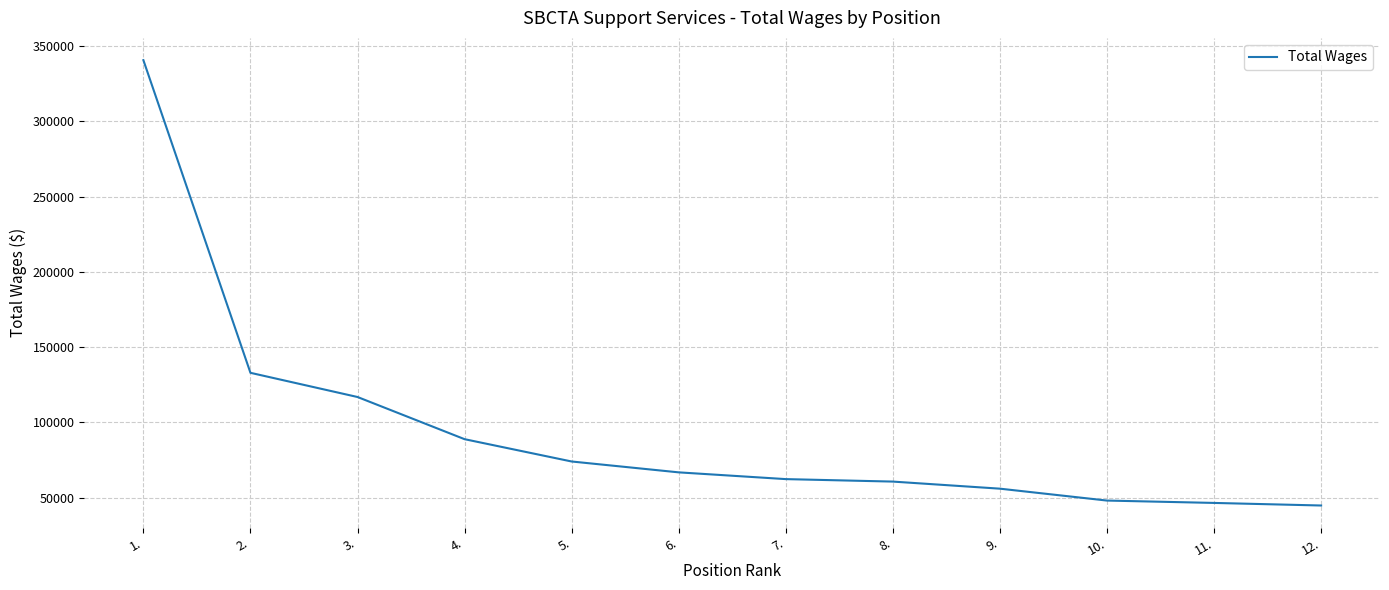

What is the ratio of the value at 9. to the value at 3.?

0.5